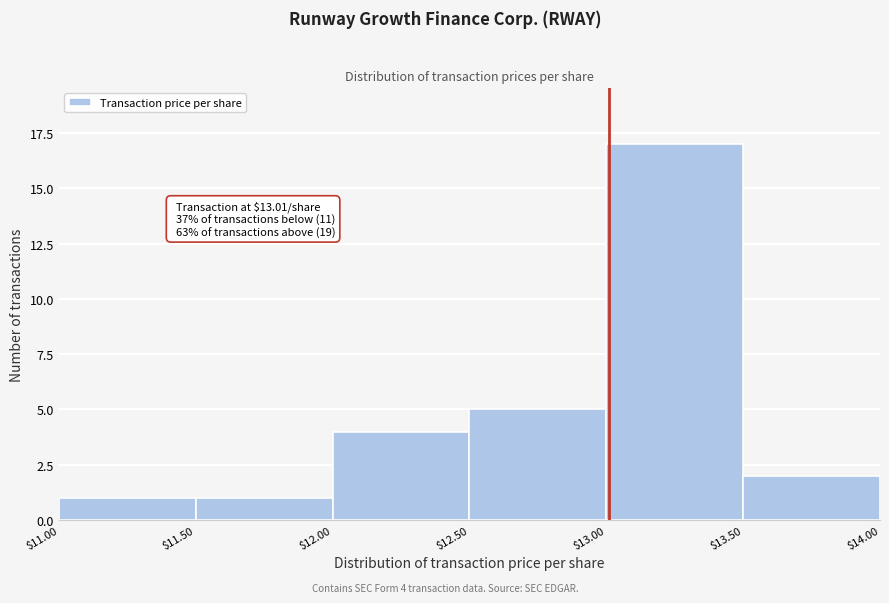

Over which range of the x-axis is the bar tallest?

$13.00 to $13.50